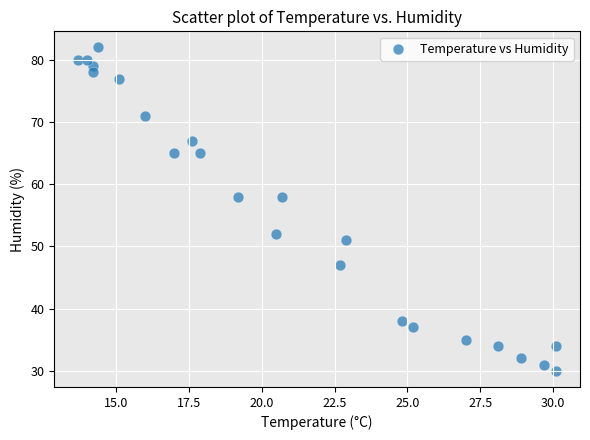

What is the range of Y values (max minus min)?

52